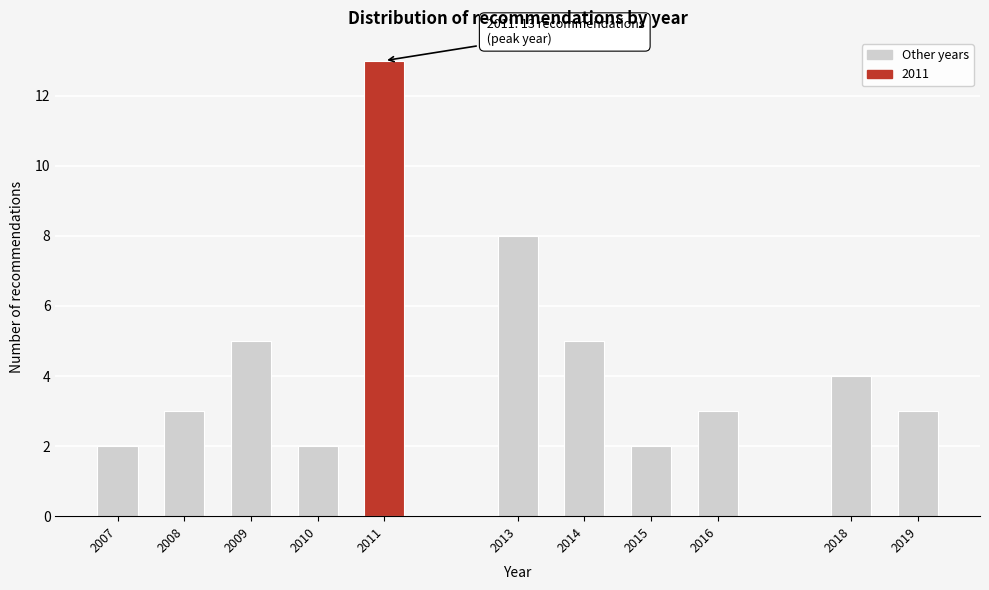

Reading left to right, list all the values displayed in this chart.

2	3	5	2	13	8	5	2	3	4	3